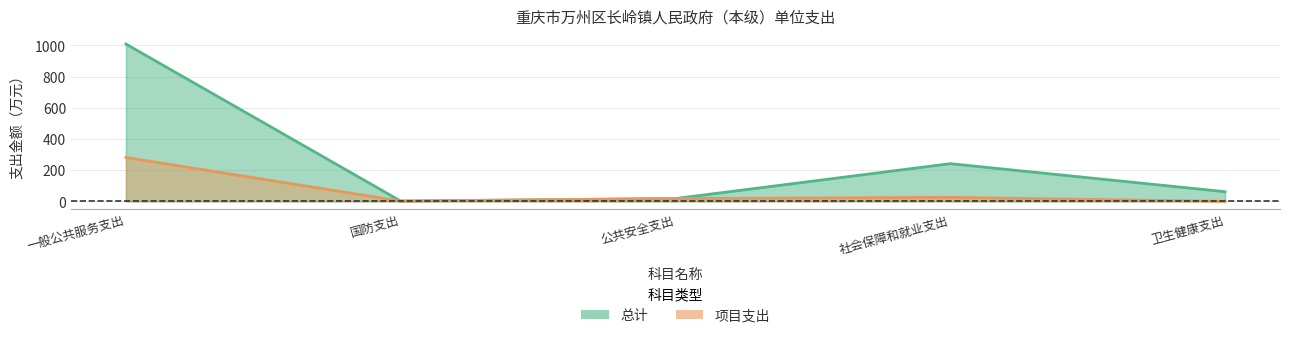

How many lines are shown in the chart?

2